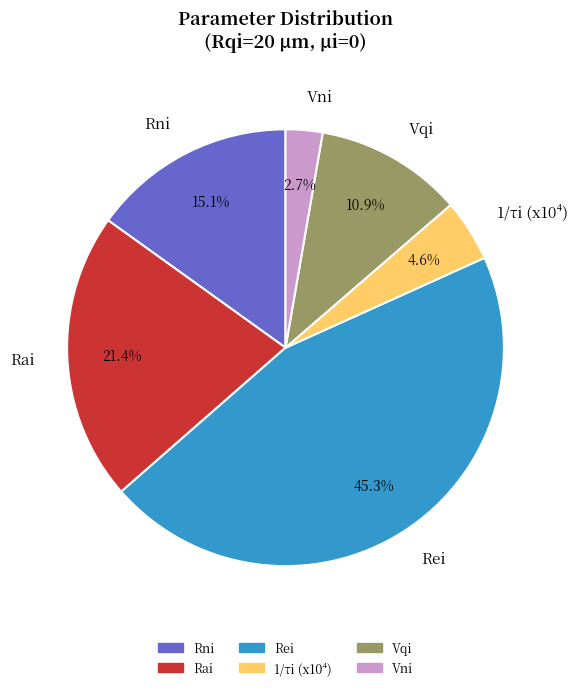

What percentage do Rni and 1/τi (x10⁴) together represent?

19.7%